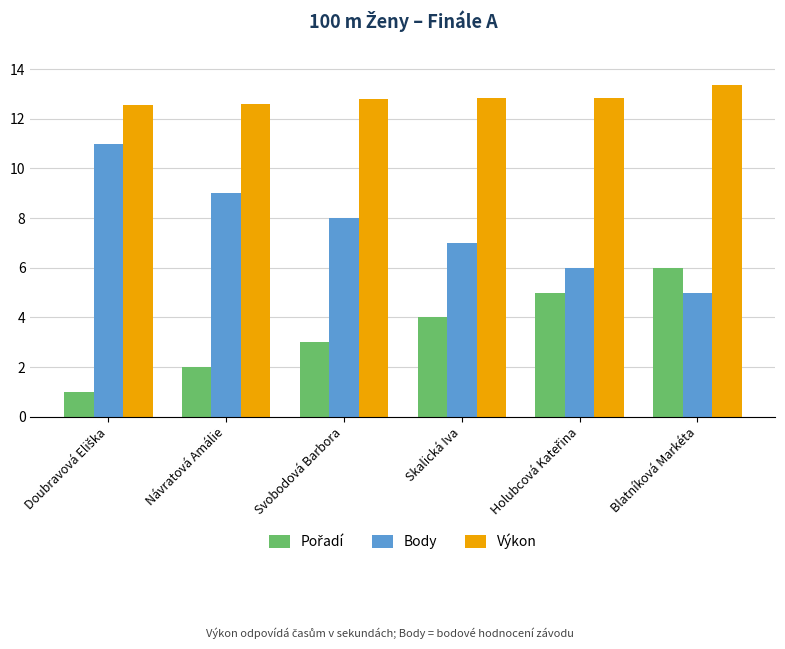

What is the difference between the maximum and second lowest values in the Body series?

5.0